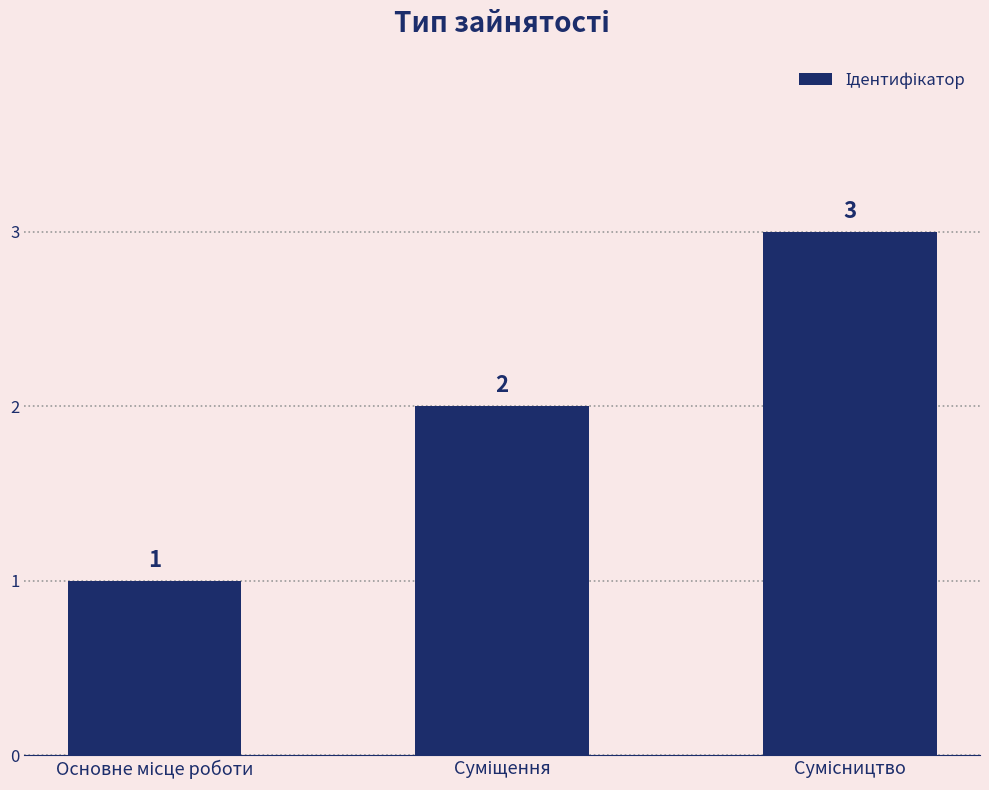

How many values are between 1 and 3?

3